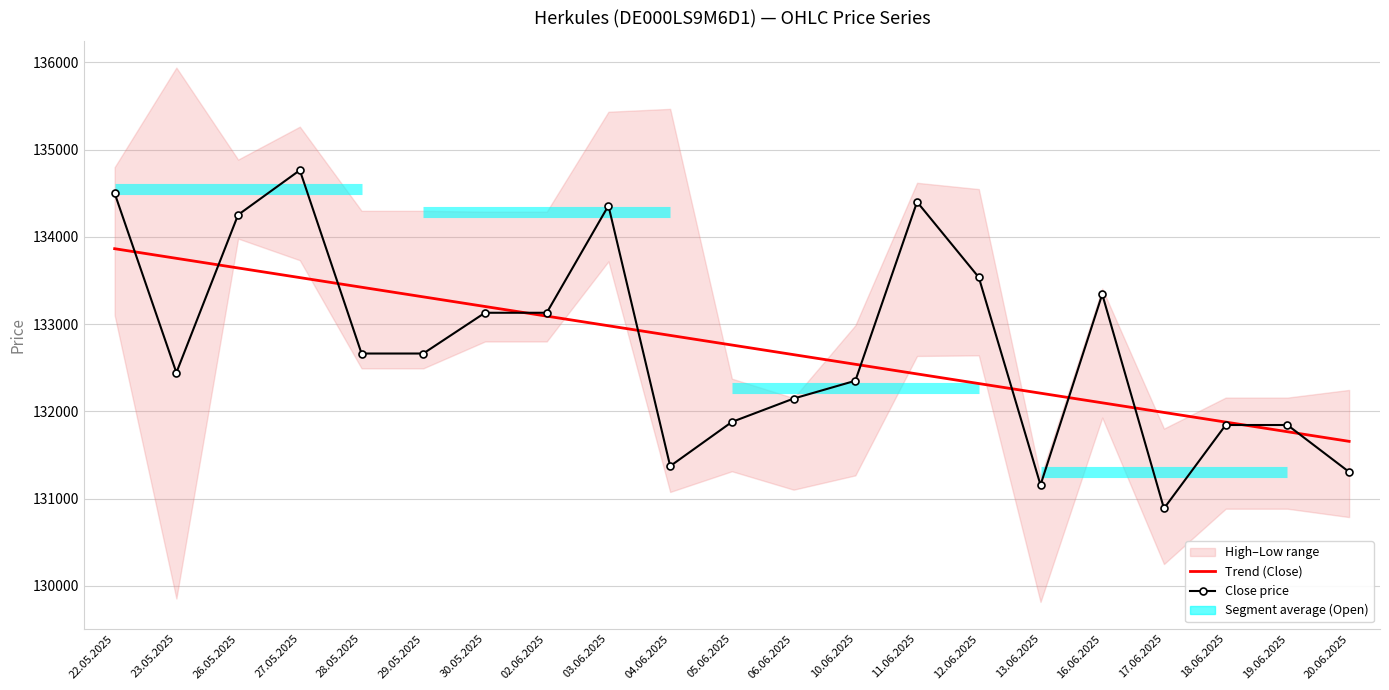

Reading left to right, extract all data points from this chart.

Trend (Close): 22.05.2025=133864.0	23.05.2025=133753.6	26.05.2025=133643.3	27.05.2025=133532.9	28.05.2025=133422.6	29.05.2025=133312.2	30.05.2025=133201.8	02.06.2025=133091.5	03.06.2025=132981.1	04.06.2025=132870.7	05.06.2025=132760.4	06.06.2025=132650.0	10.06.2025=132539.7	11.06.2025=132429.3	12.06.2025=132318.9	13.06.2025=132208.6	16.06.2025=132098.2	17.06.2025=131987.8	18.06.2025=131877.5	19.06.2025=131767.1	20.06.2025=131656.8
Close price: 22.05.2025=134499.0	23.05.2025=132444.0	26.05.2025=134252.0	27.05.2025=134763.0	28.05.2025=132663.0	29.05.2025=132663.0	30.05.2025=133130.0	02.06.2025=133130.0	03.06.2025=134357.0	04.06.2025=131373.0	05.06.2025=131879.0	06.06.2025=132147.0	10.06.2025=132351.0	11.06.2025=134400.0	12.06.2025=133536.0	13.06.2025=131157.0	16.06.2025=133342.0	17.06.2025=130888.0	18.06.2025=131844.0	19.06.2025=131844.0	20.06.2025=131306.0